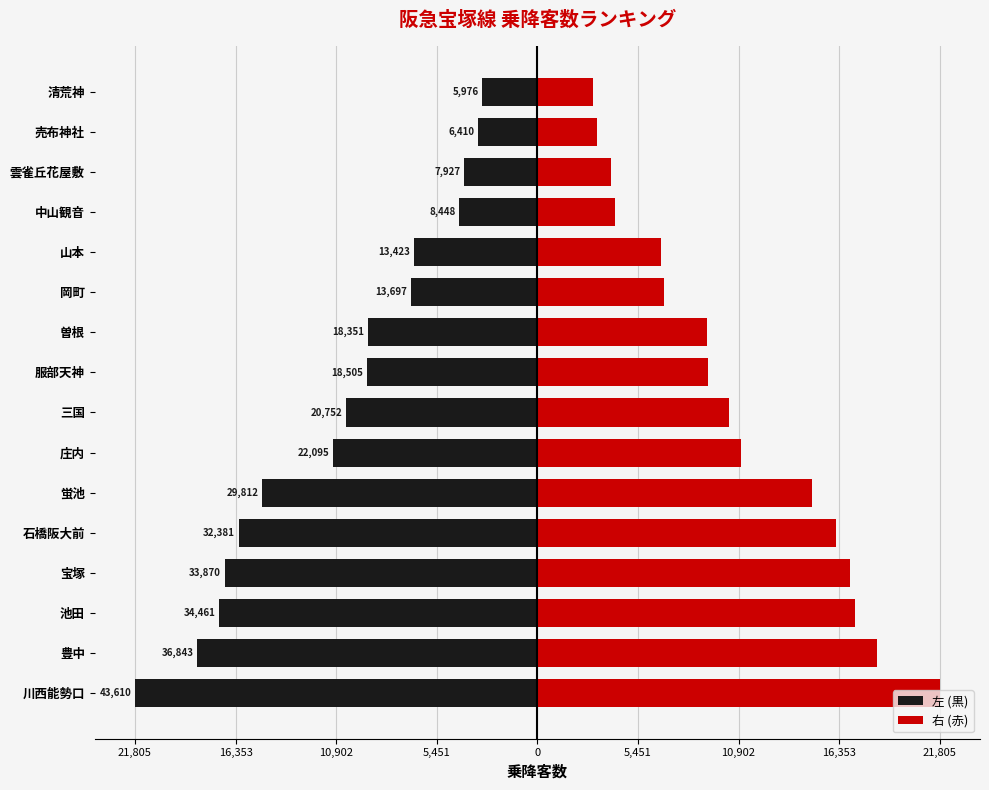

Does the chart contain stacked bars?

No